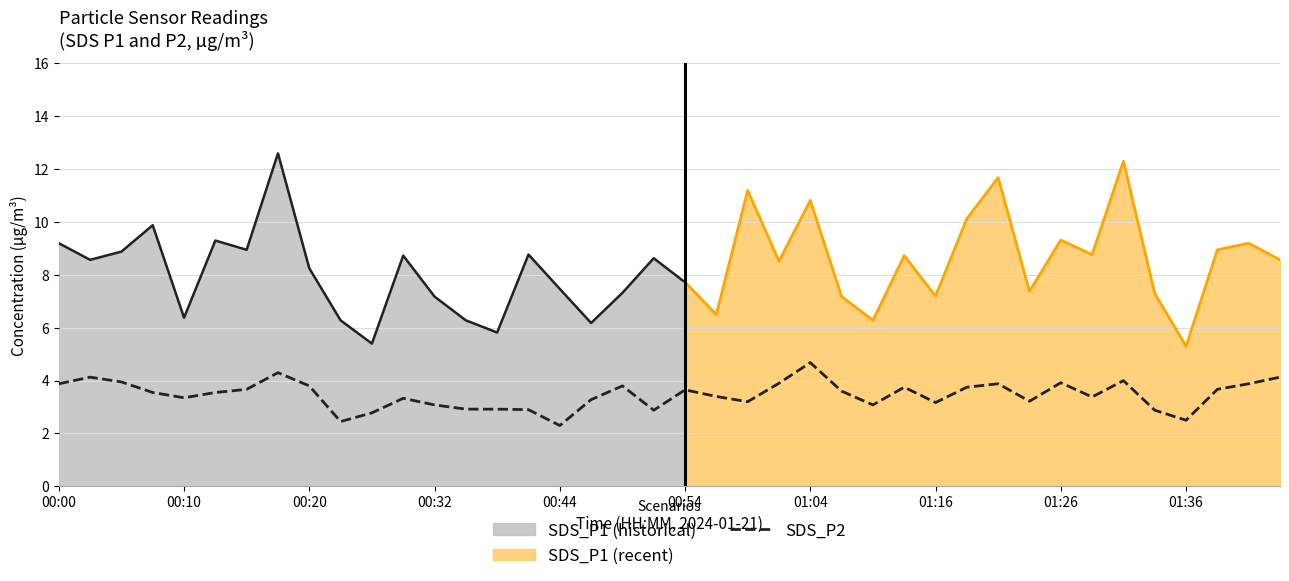

What is the lowest value of the SDS_P2 series?

2.3